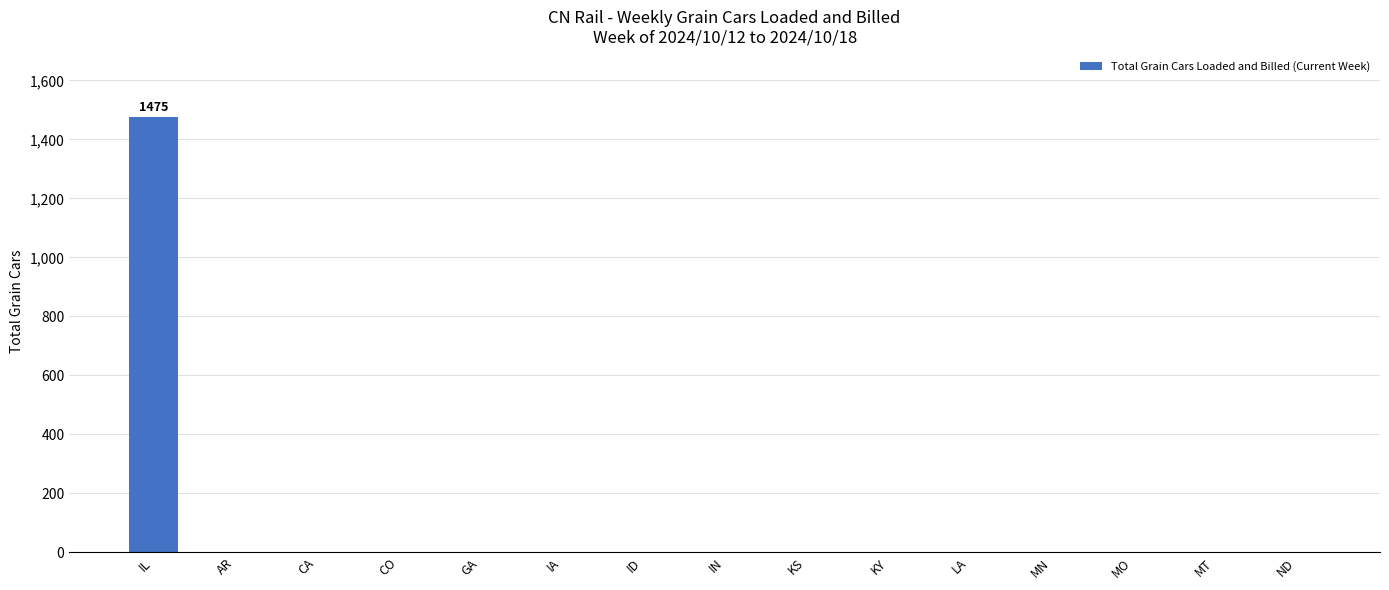

The value at GA is 0. True or false?

True